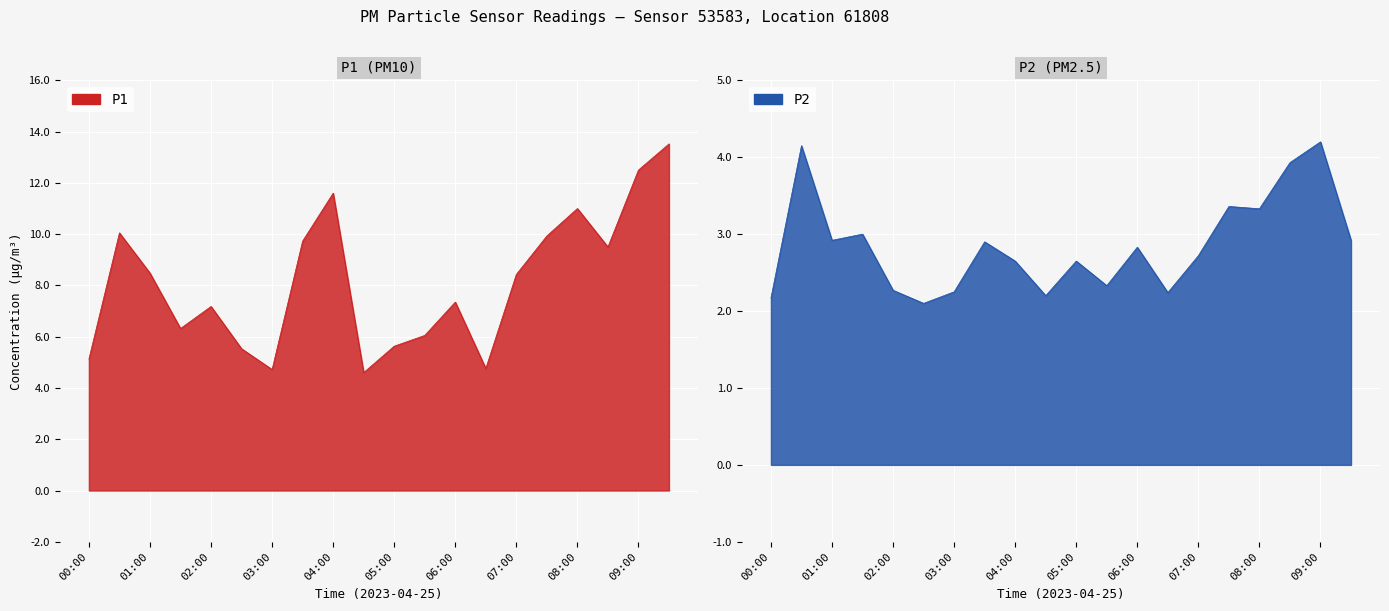

Which category has the lowest value across all series?

02:30